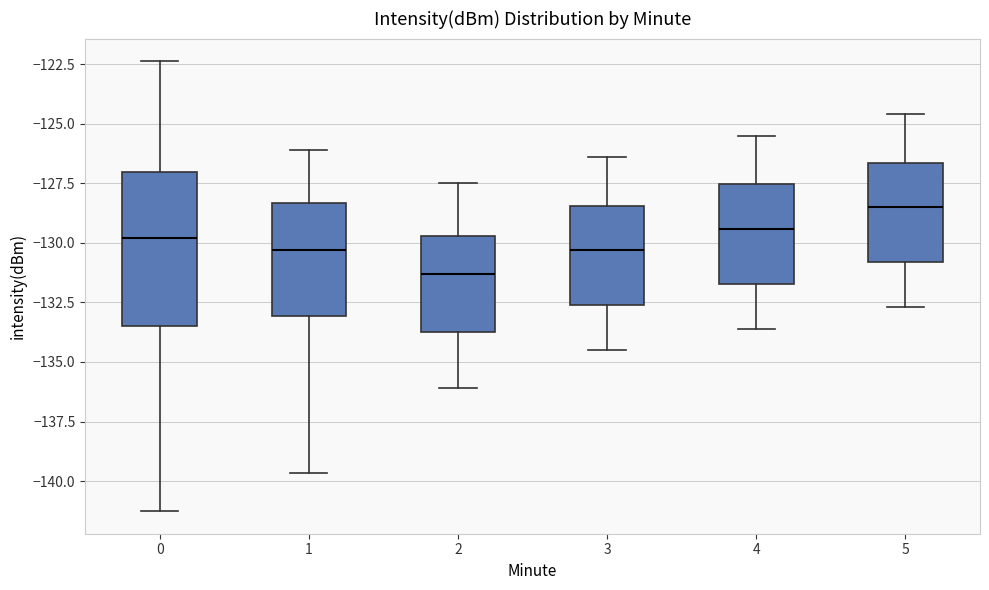

Reading left to right, transcribe this box plot: for each box, give where its median line is, the range the box spans, and where its two whiskers end, as read against the y-axis. The values are not printed on the chart, so give them approximately, as read against the axis.

0: median -130.0, box -133.5 to -127.0, whiskers -141.5 to -122.5
1: median -130.5, box -133.0 to -128.5, whiskers -139.5 to -126.0
2: median -131.5, box -133.5 to -129.5, whiskers -136.0 to -127.5
3: median -130.5, box -132.5 to -128.5, whiskers -134.5 to -126.5
4: median -129.5, box -131.5 to -127.5, whiskers -133.5 to -125.5
5: median -128.5, box -131.0 to -126.5, whiskers -132.5 to -124.5